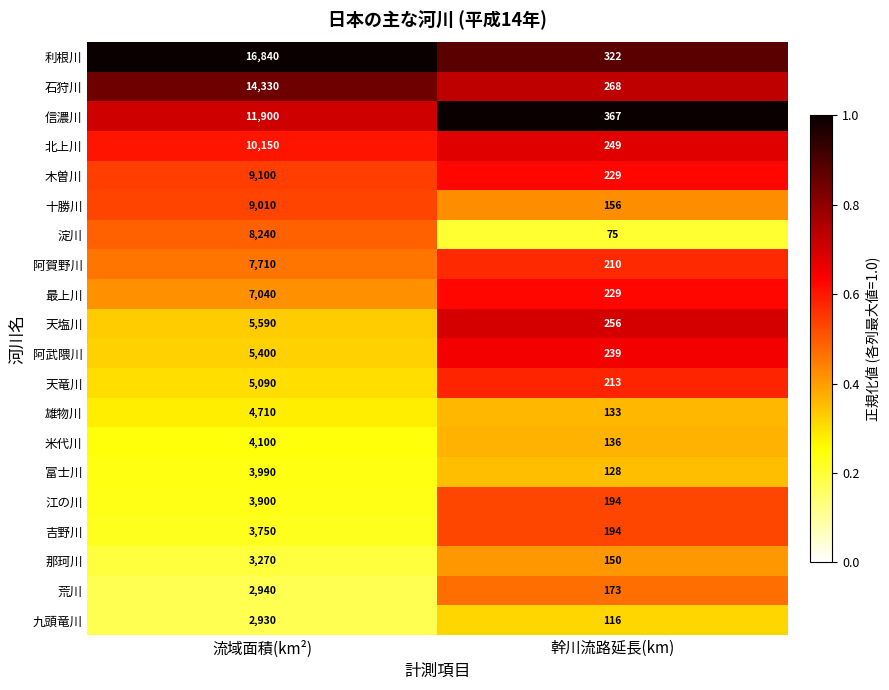

True or false: 九頭竜川 has a value of 3828 at 流域面積(km²).

False